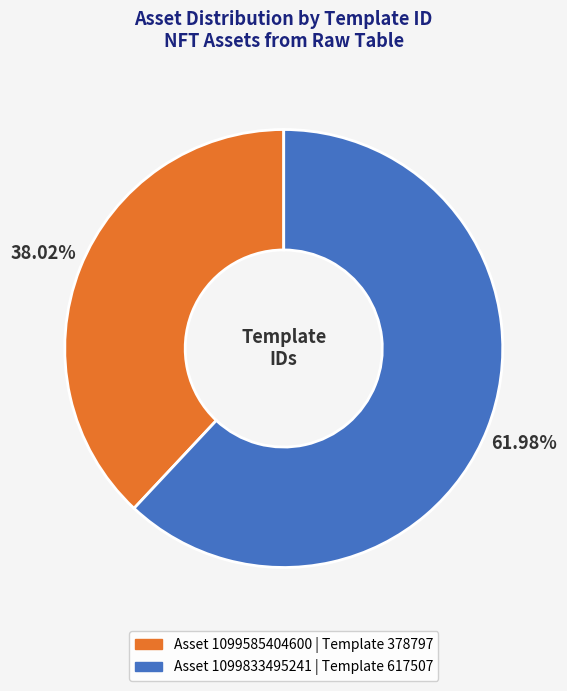

Does any single category account for the majority?

Yes